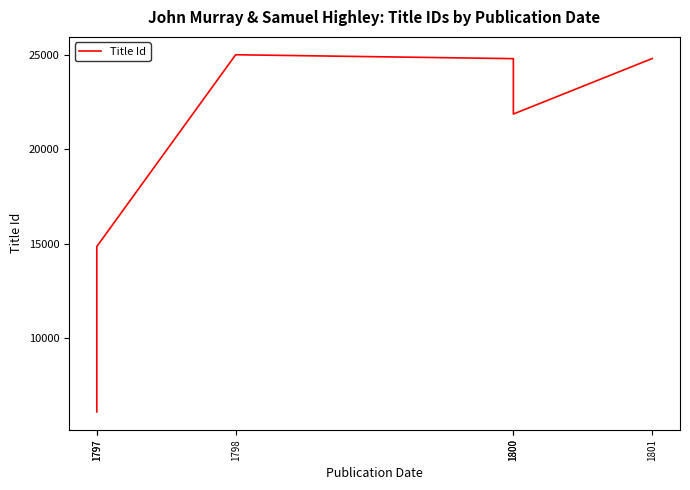

At which category does the chart reach its peak across all series?

1798